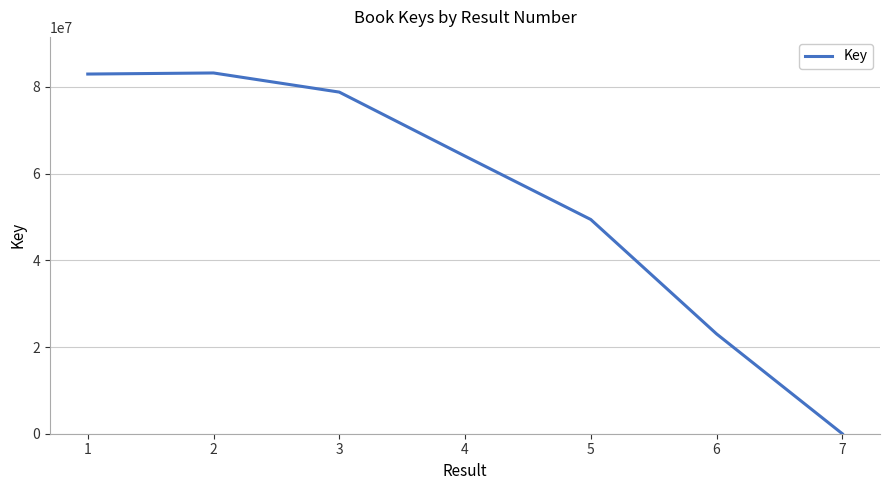

Where is the first local maximum?

2